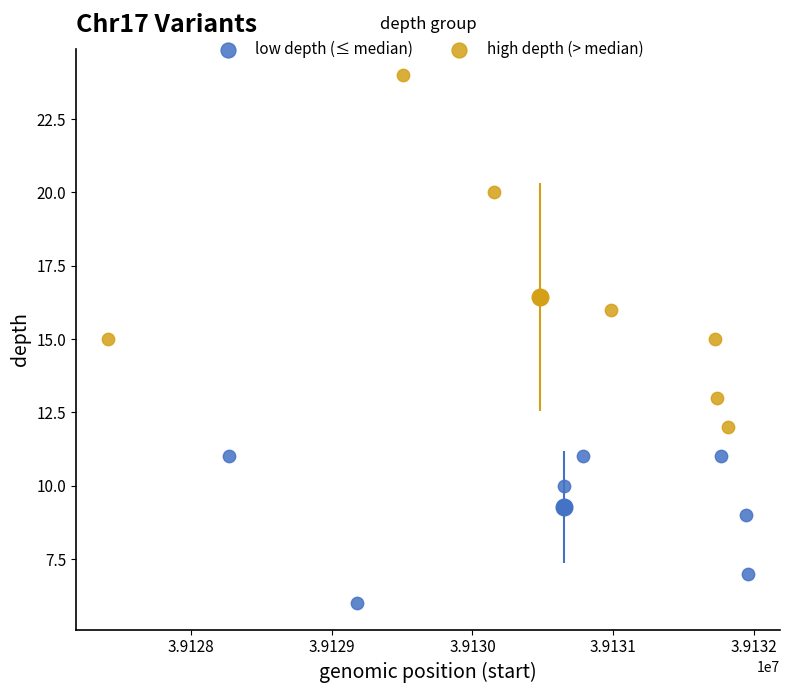

Which series has the widest spread of Y values?

high depth (> median)